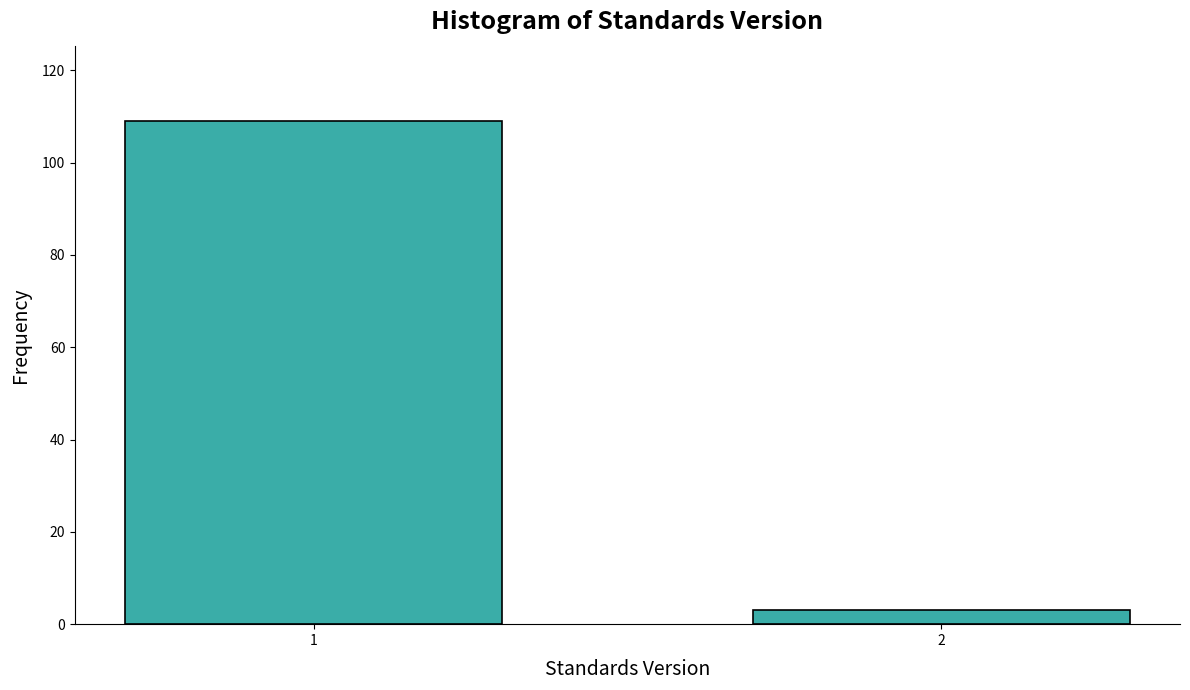

Reading left to right, list all the values displayed in this chart.

1=109	2=3